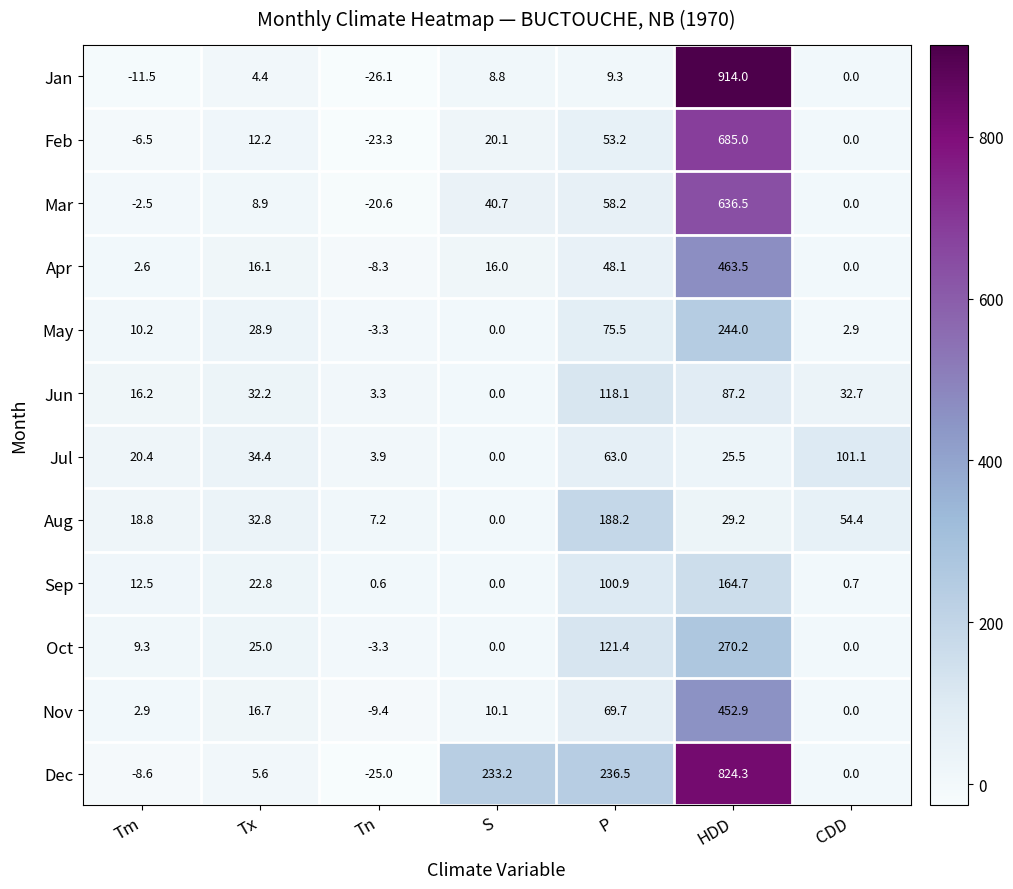

Rank the series by their maximum value, from highest to lowest.

Jan, Dec, Feb, Mar, Apr, Nov, Oct, May, Aug, Sep, Jun, Jul